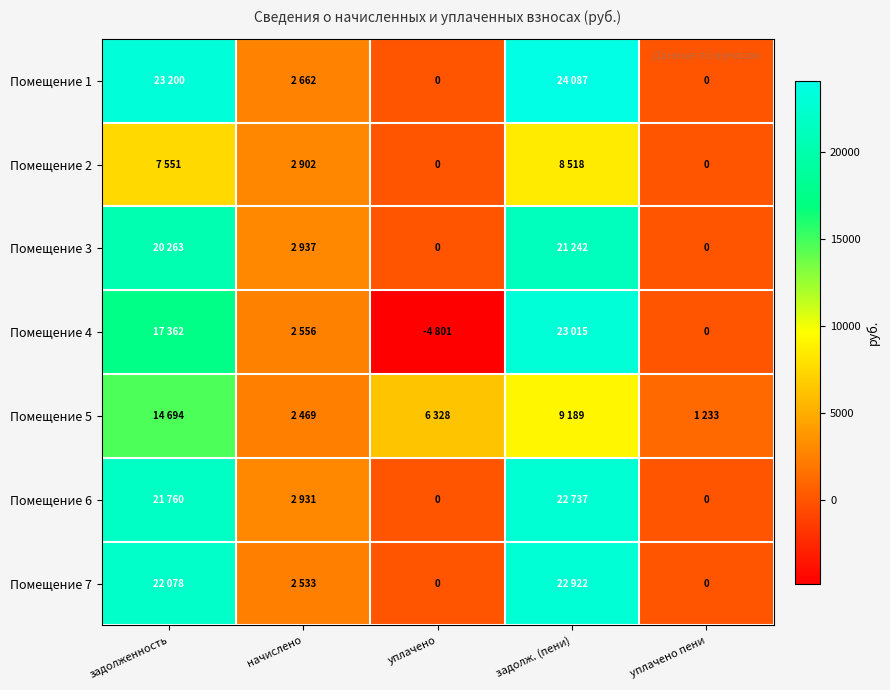

At which category is the sum across all series the highest?

задолж. (пени)